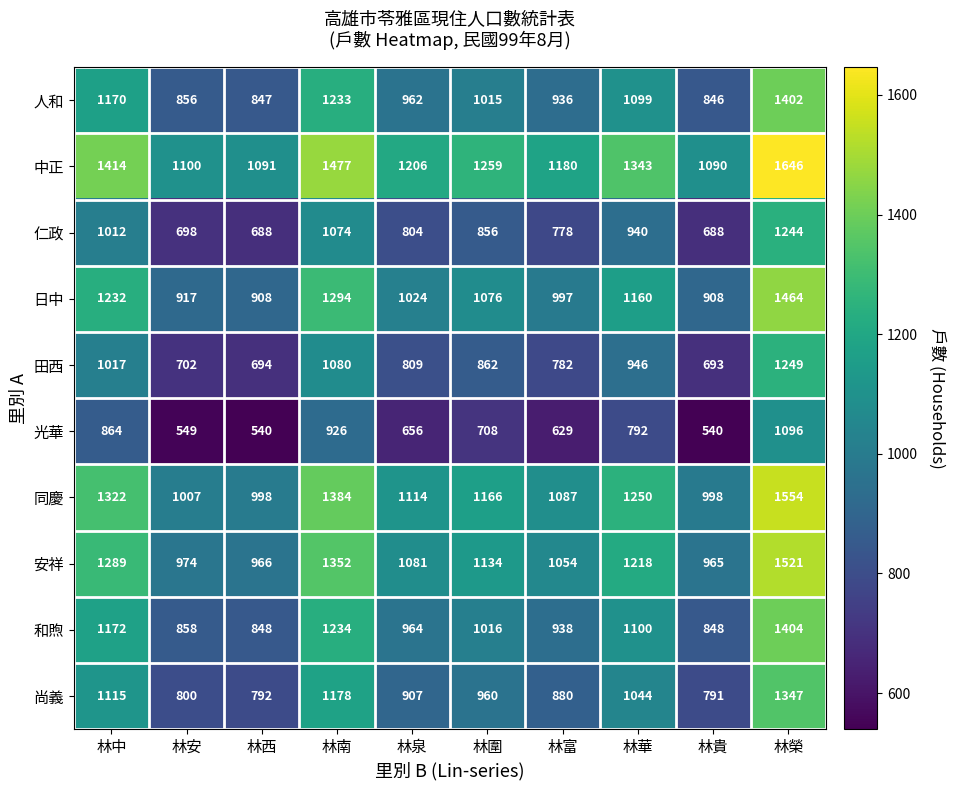

Which category has the highest value in the 尚義 series?

林榮